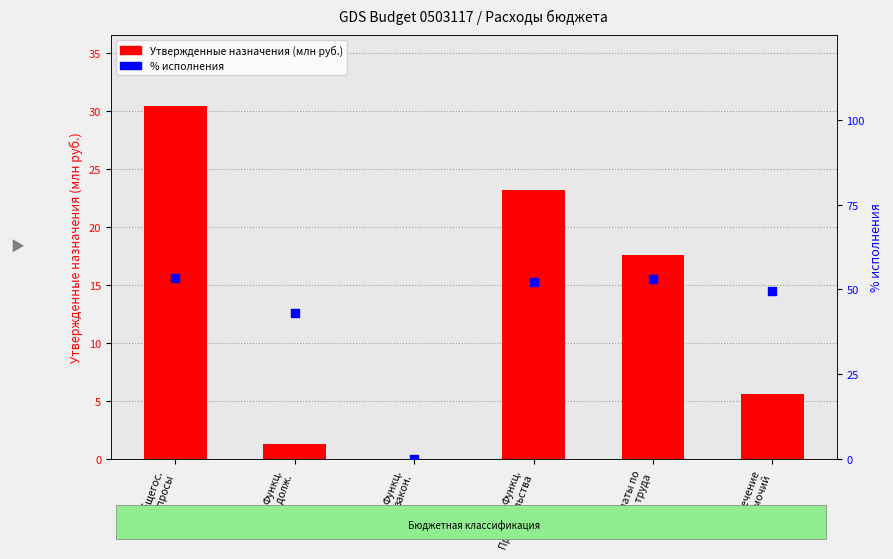

What are all the series names shown in the legend?

Утвержденные назначения, % исполнения